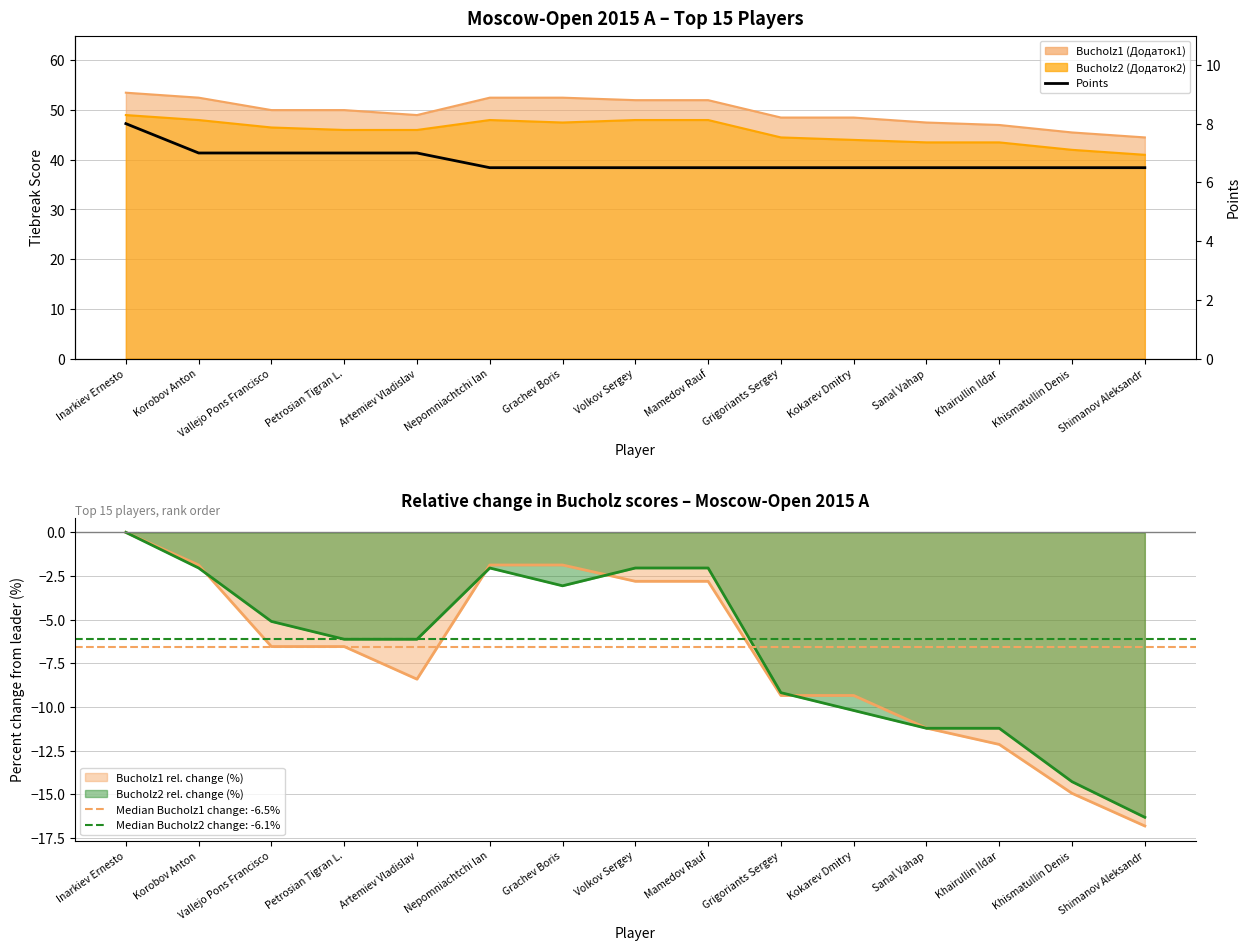

True or false: the data has more than 0 interior local peaks.

False